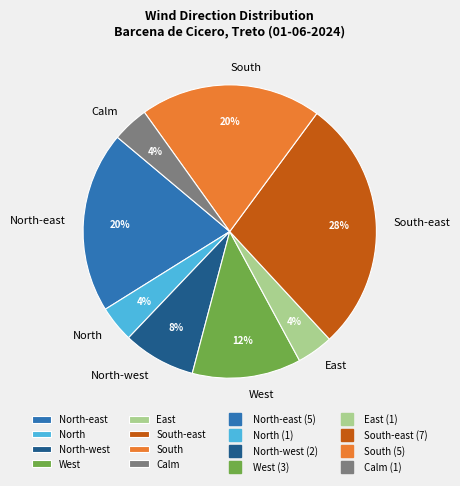

Does North-west represent more than half of the total?

No